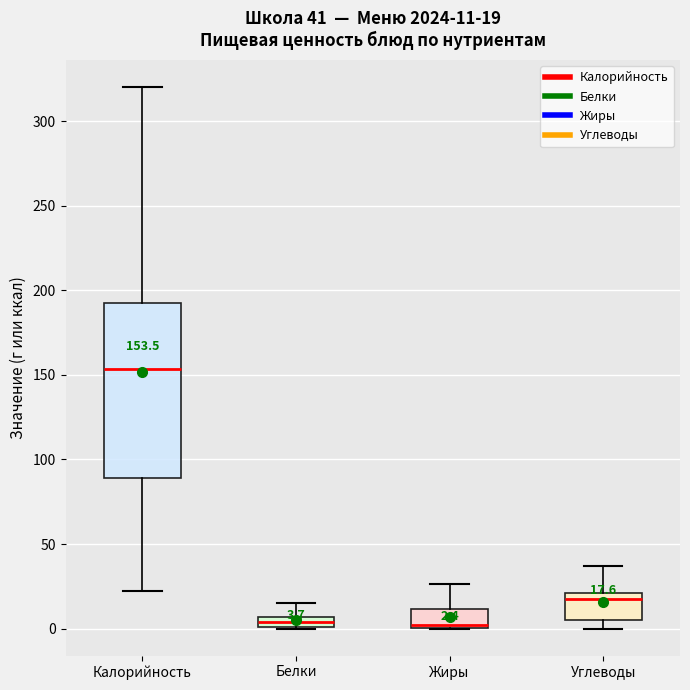

Comparing the boxes themselves (not the whiskers), which one is the tallest?

Калорийность